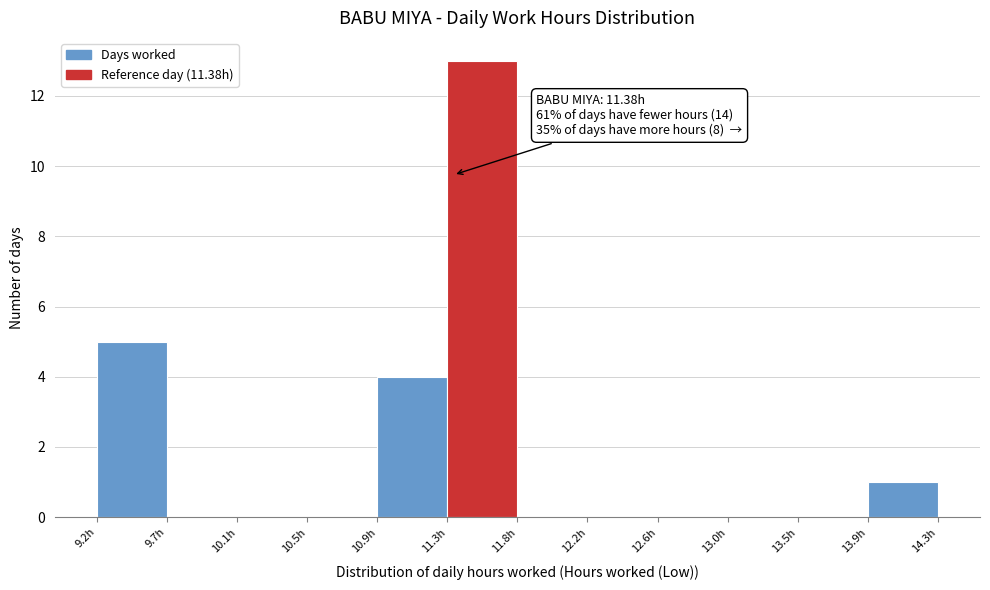

Over which range of the x-axis is the bar tallest?

11.35 to 11.75